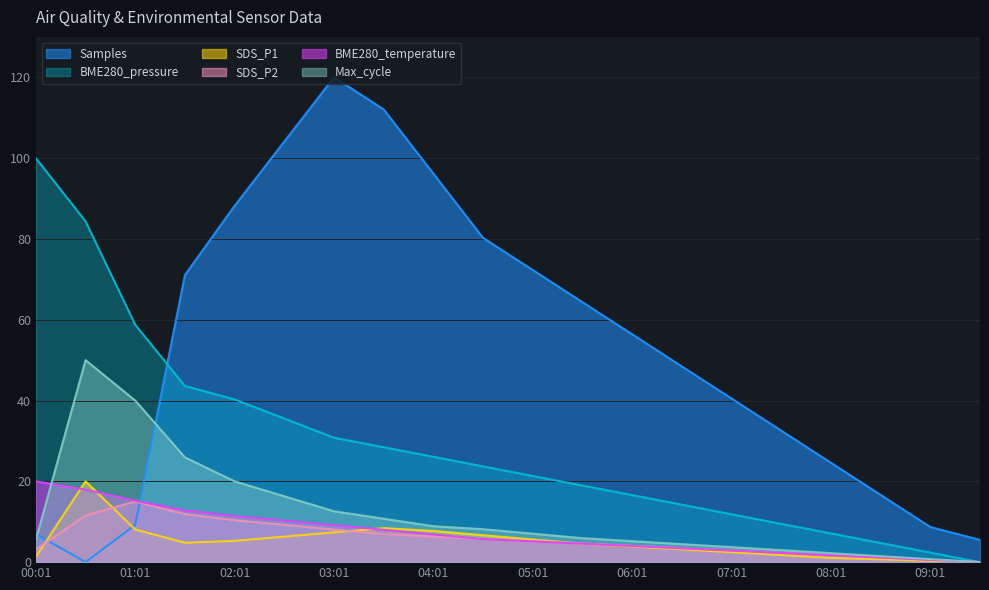

Reading left to right, what are all the values shown in this chart?

Samples: 7.0	0.0	9.2	71.1	88.2	104.1	120.0	112.1	96.2	80.3	72.3	64.4	56.4	48.5	40.5	32.6	24.6	16.7	8.7	5.5
BME280_pressure: 100.0	84.4	58.8	43.6	40.3	35.5	30.8	28.4	26.1	23.7	21.3	19.0	16.6	14.2	11.8	9.5	7.1	4.7	2.4	0.0
SDS_P1: 1.3	20.0	8.1	4.8	5.3	6.3	7.4	8.4	7.7	6.7	5.6	4.6	3.9	3.2	2.5	1.8	1.1	0.7	0.4	0.0
SDS_P2: 3.1	11.5	15.0	11.9	10.4	9.2	8.1	6.9	6.3	5.8	5.2	4.6	4.0	3.5	2.9	2.3	1.7	1.2	0.6	0.0
BME280_temperature: 20.0	17.9	15.2	12.8	11.4	10.3	9.1	8.0	6.9	5.7	5.1	4.6	4.0	3.4	2.9	2.3	1.7	1.1	0.6	0.0
Max_cycle: 5.6	50.0	40.0	25.9	20.0	16.3	12.6	10.7	8.9	8.1	7.0	5.9	5.2	4.4	3.7	3.0	2.2	1.5	0.7	0.0